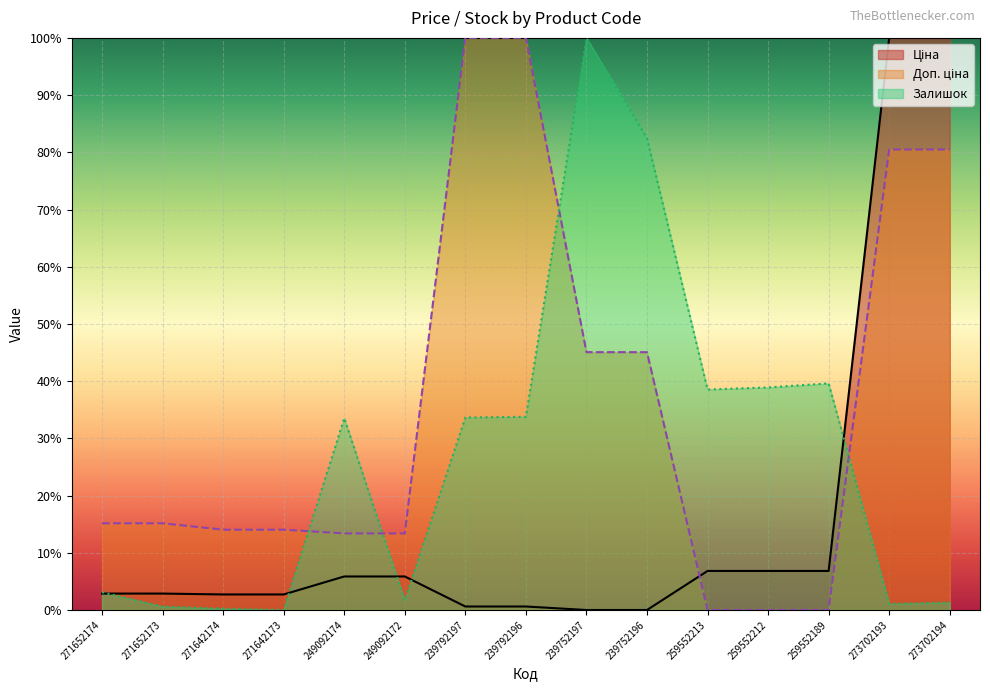

What is the total value across all series at 259552213?

45.4